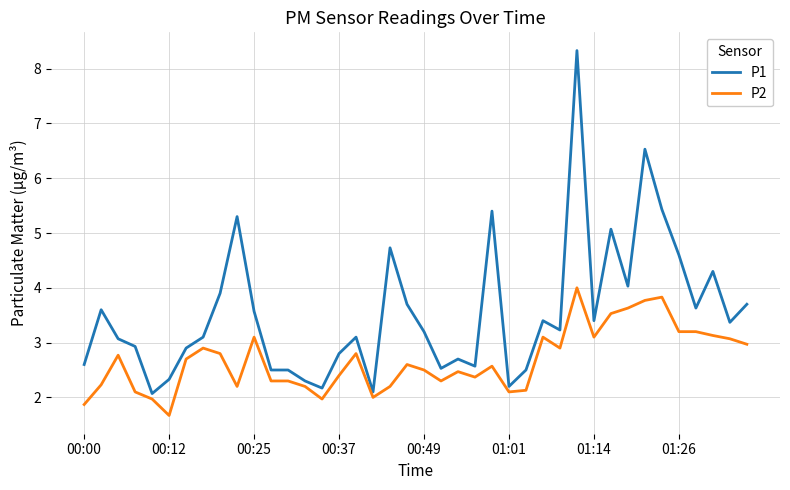

Rank the series by their maximum value, from lowest to highest.

P2, P1